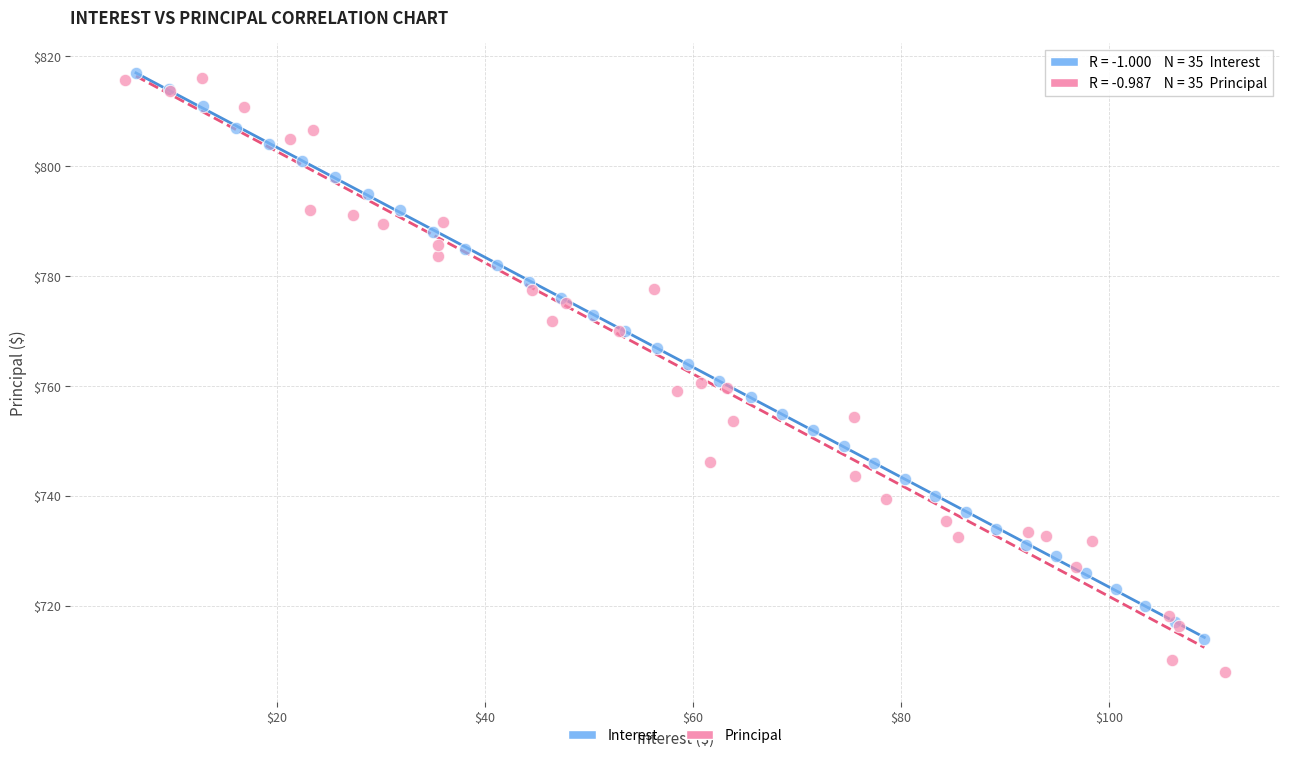

Which series reaches the minimum Y coordinate?

Principal